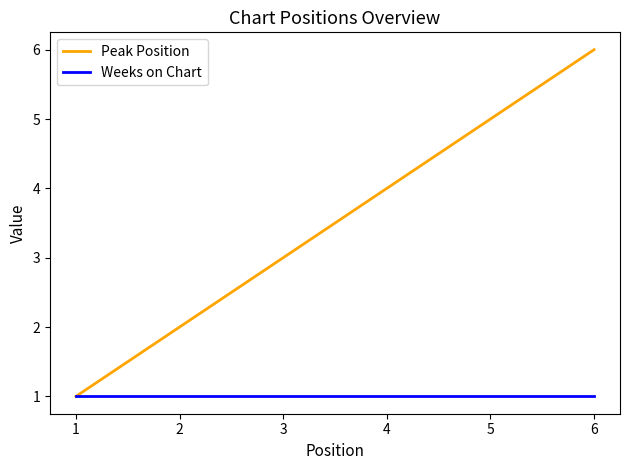

Which label corresponds to the largest value in the chart?

6